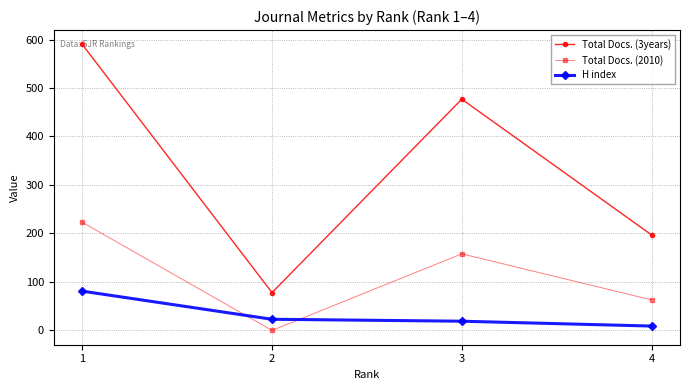

The H index series shows 19 at 3. True or false?

True